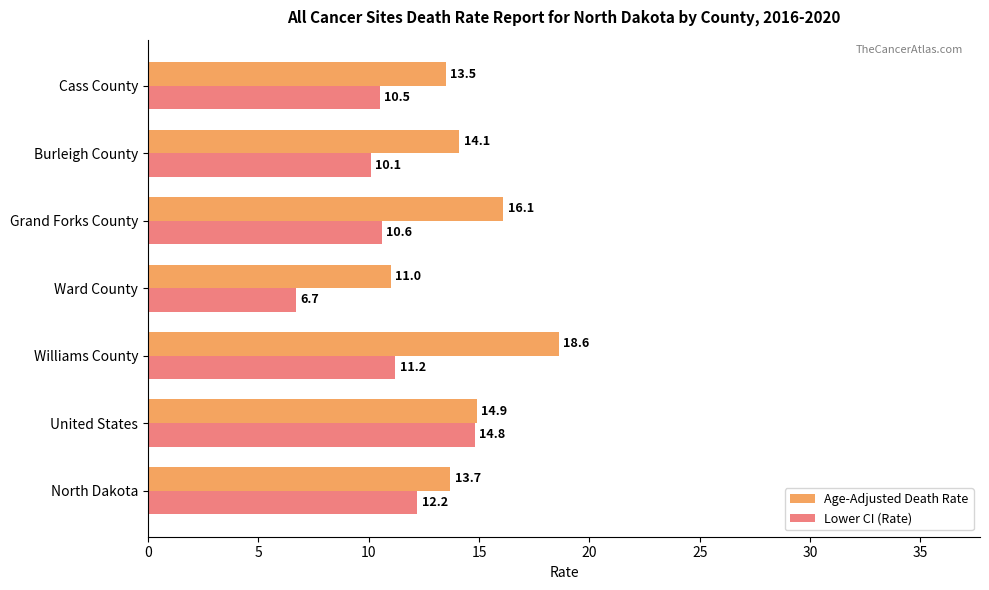

Where is Age-Adjusted Death Rate nearest to the value 14?

Burleigh County